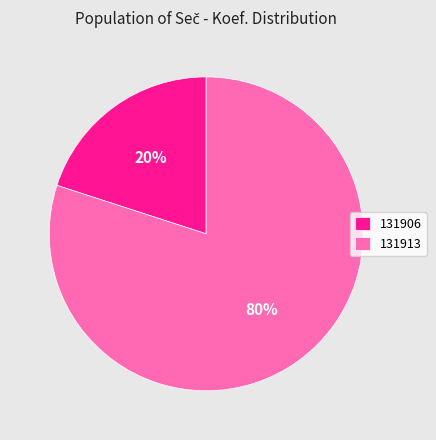

Is it true that 131913 is 90% of the pie?

False